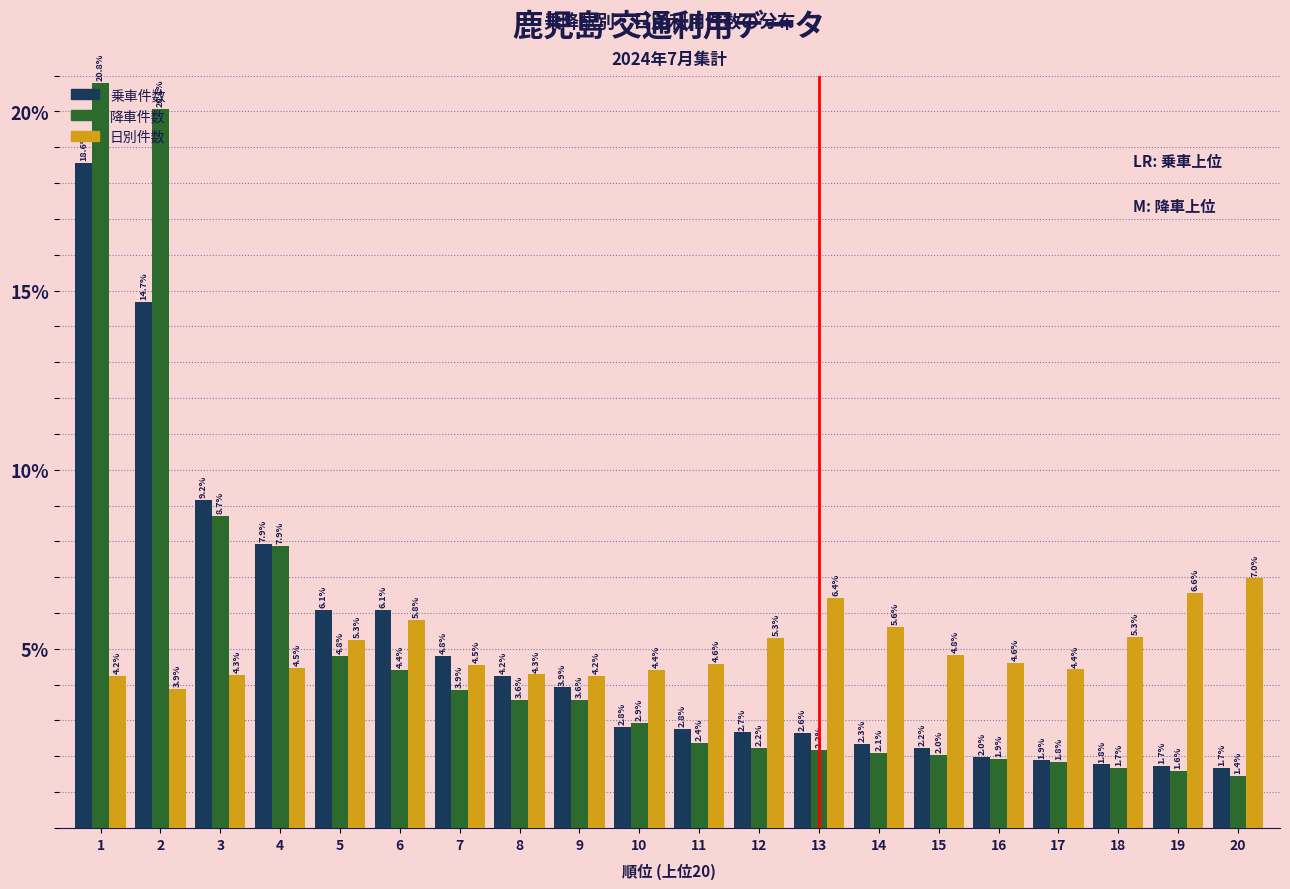

Which series has the largest range (max minus min)?

降車件数